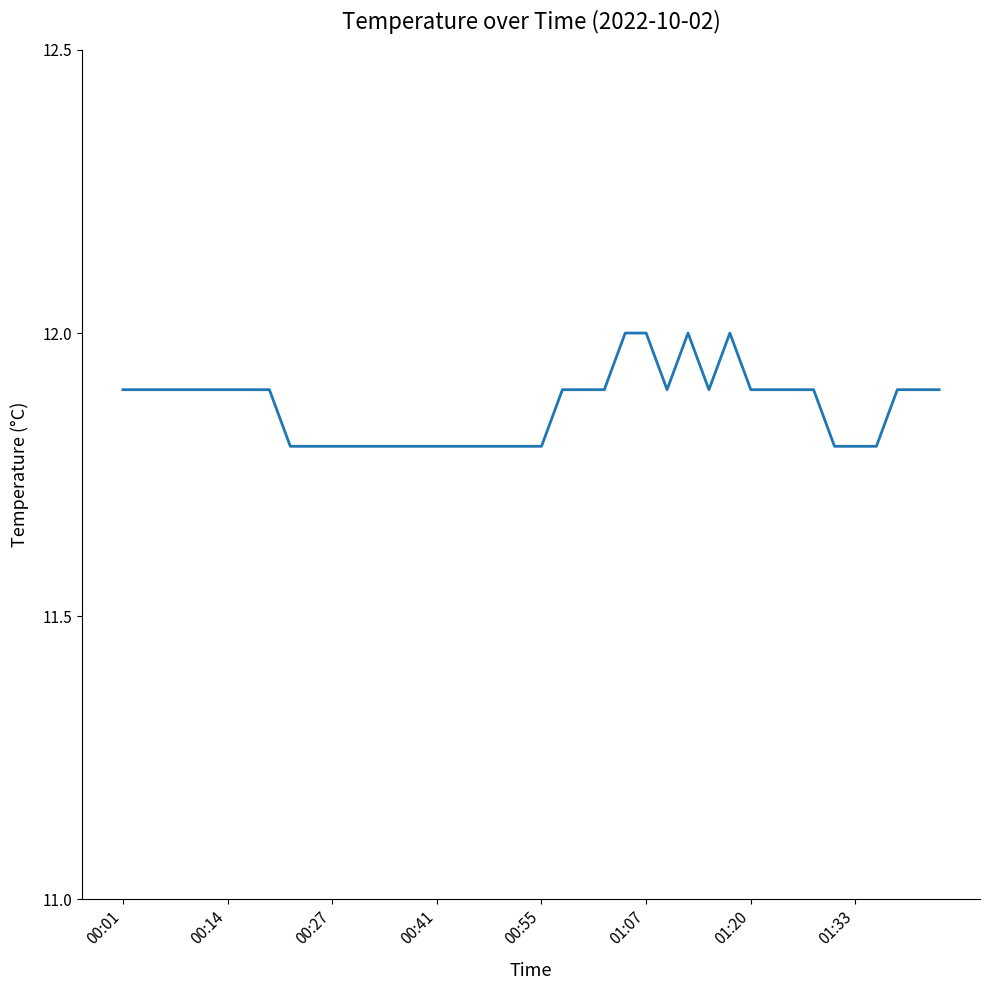

What is the smallest value displayed?

11.8